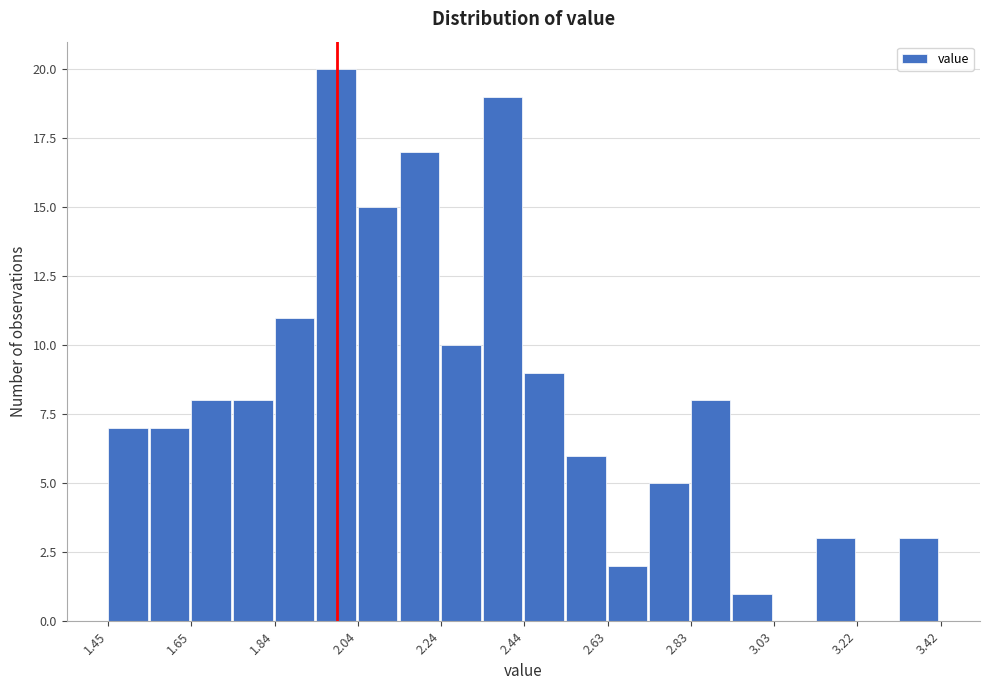

How tall is the bar that spans 2.82 to 2.92 on the x-axis? Neither the bar edges nor the heights are printed on the chart, so give them approximately, as read against the axes.

8